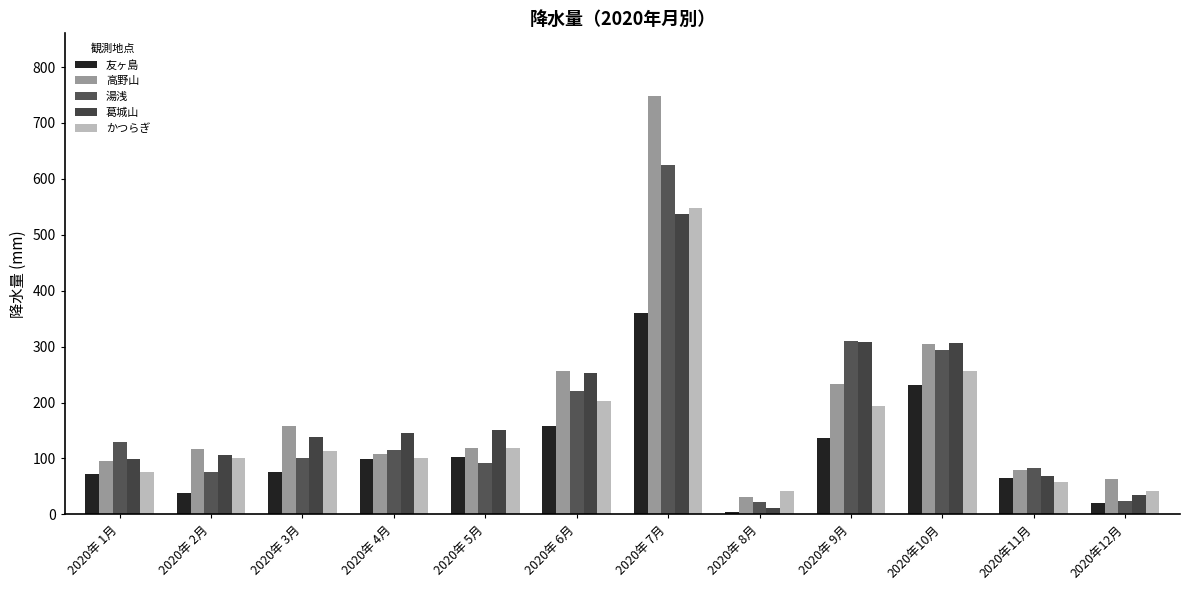

Is it true that 友ヶ島 equals 38.0 at 2020年 2月?

True